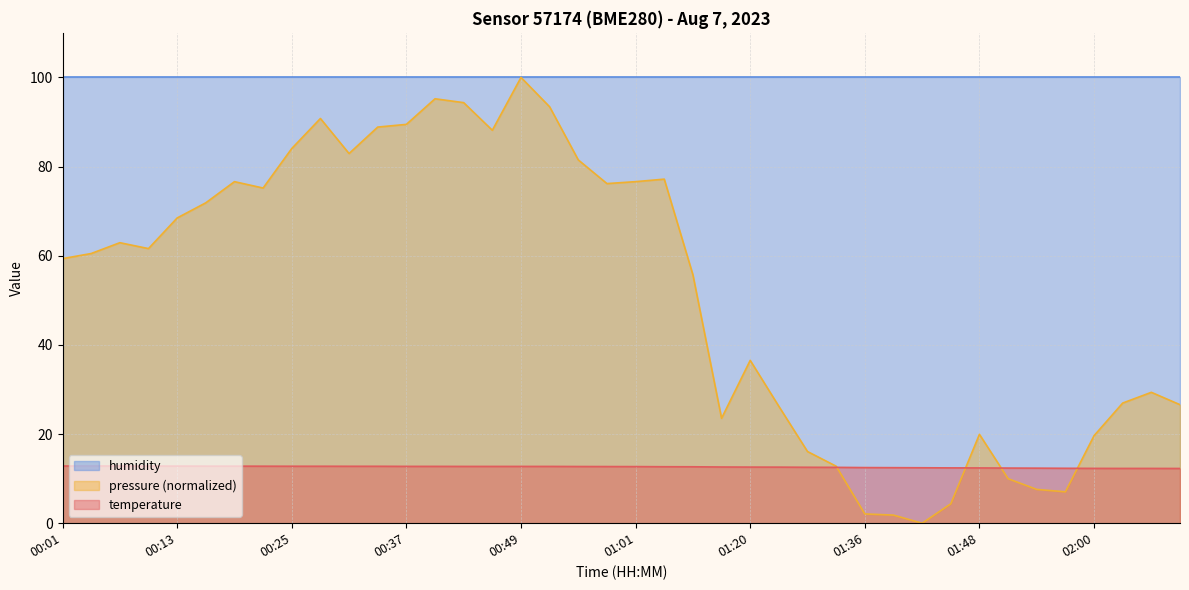

The pressure_kpa series shows 71.9 at 00:16. True or false?

True